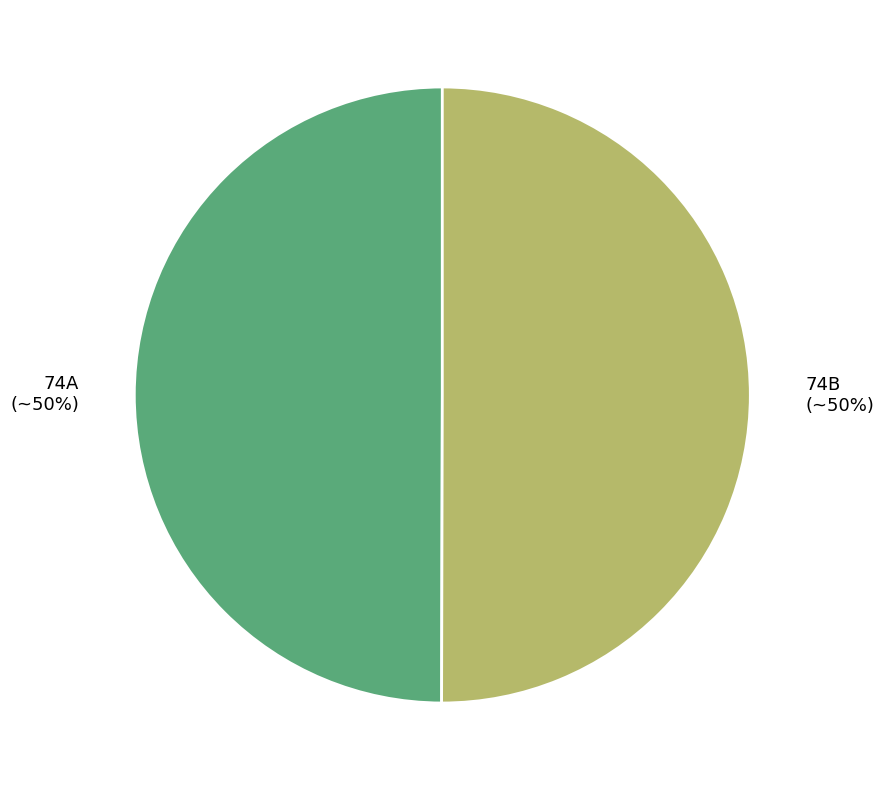

To the nearest percent, what is the combined percentage of 74B and 74A?

100%